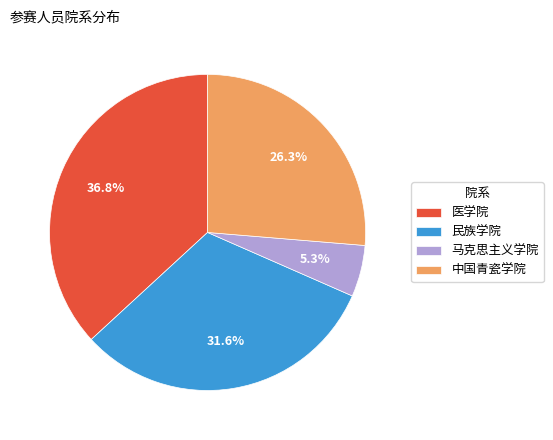

What portion of the pie excludes 马克思主义学院?

94.7%